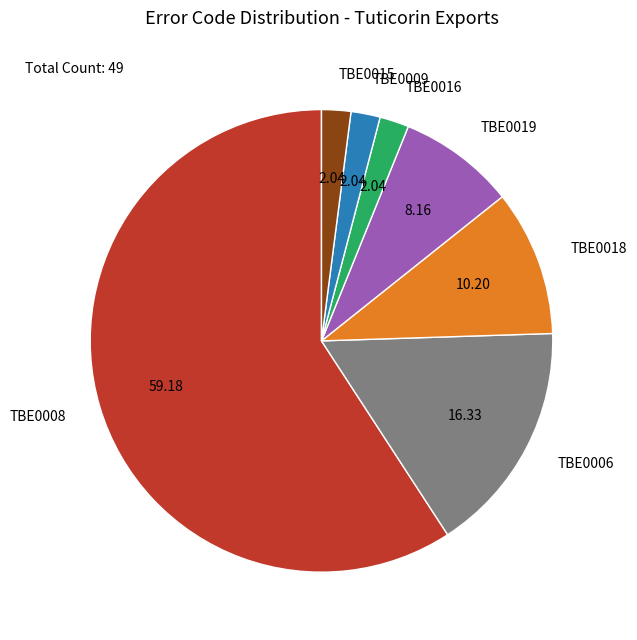

What is the ratio of the value at TBE0019 to the value at TBE0006?

0.5